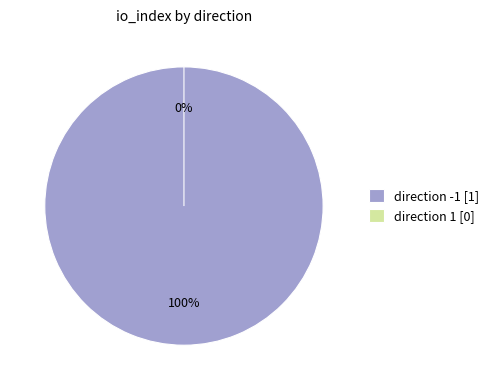

The 1 slice represents 1% of the pie. True or false?

False